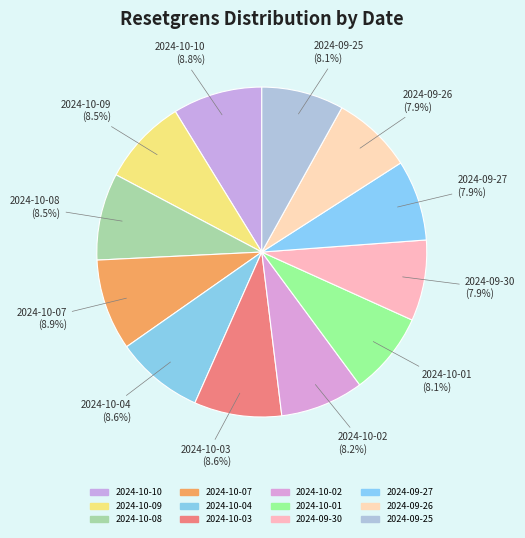

Rank the categories by value from highest to lowest.

2024-10-07, 2024-10-10, 2024-10-04, 2024-10-03, 2024-10-08, 2024-10-09, 2024-10-02, 2024-10-01, 2024-09-25, 2024-09-30, 2024-09-27, 2024-09-26